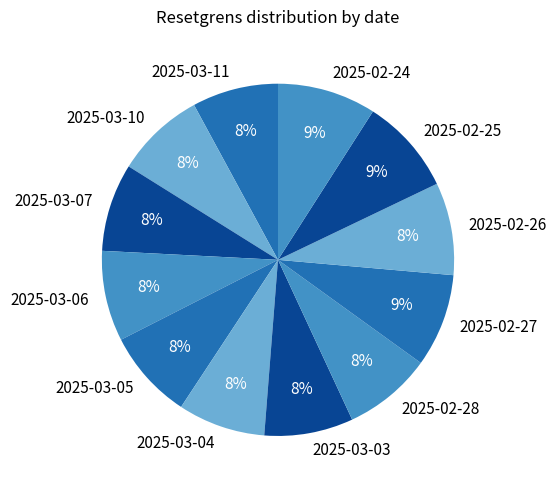

How many segments does this pie chart have?

12